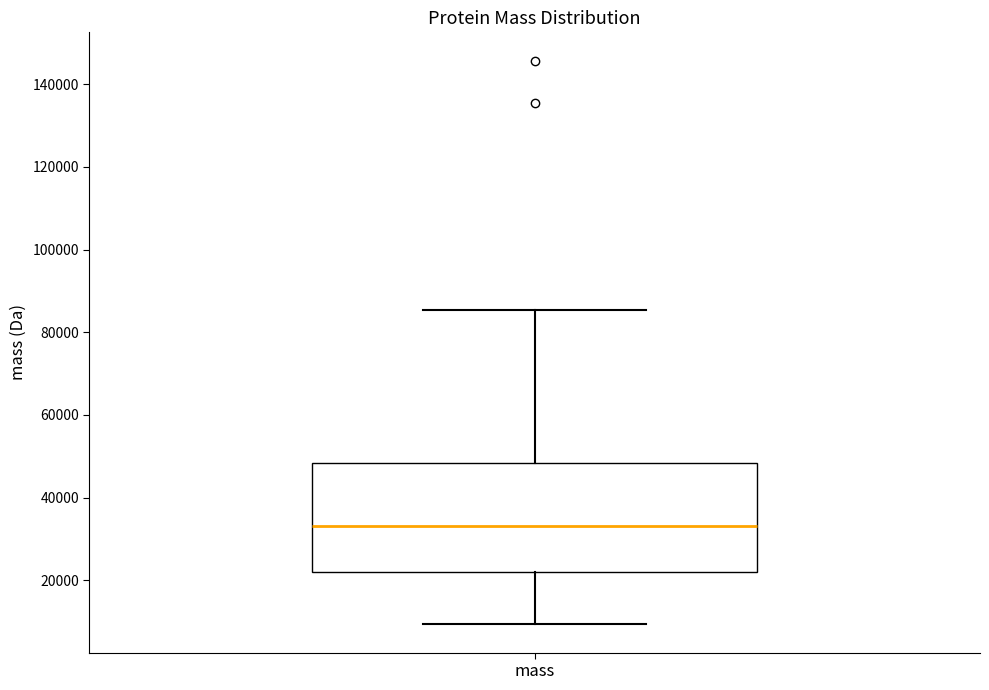

Where is the lower edge of the box for mass on the y-axis? The values are not printed on the chart, so give them approximately, as read against the axis.

22000